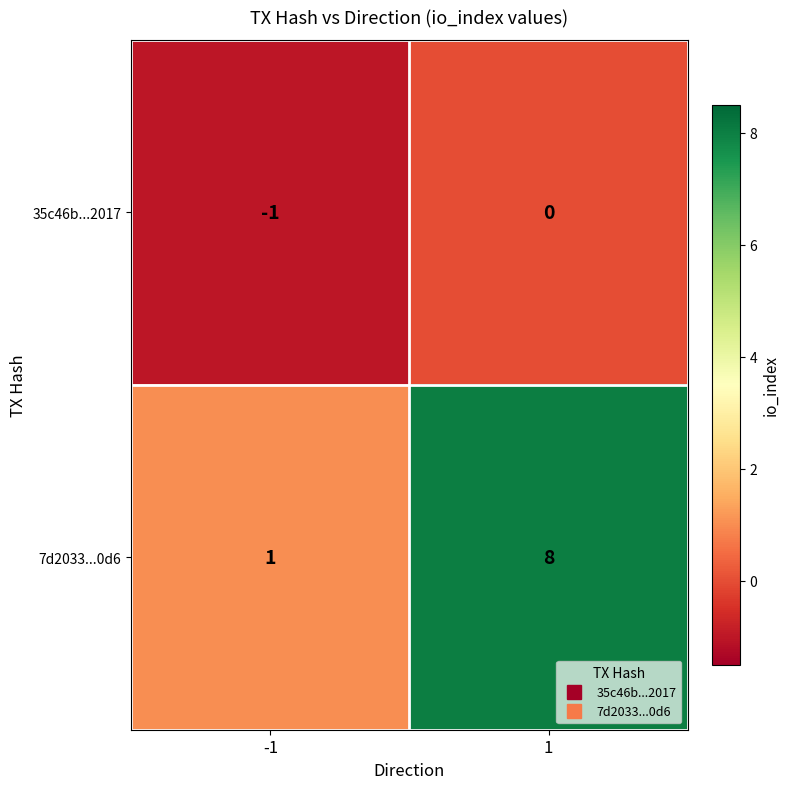

What is the sum of all 7d2033...0d6 values?

9